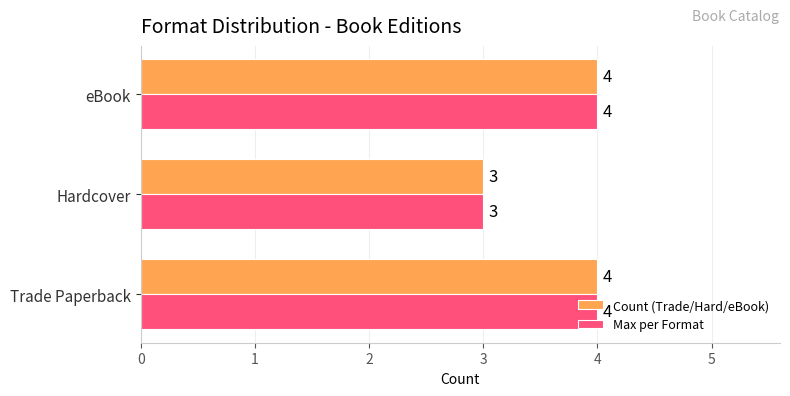

What is the maximum value for Max per Format?

4